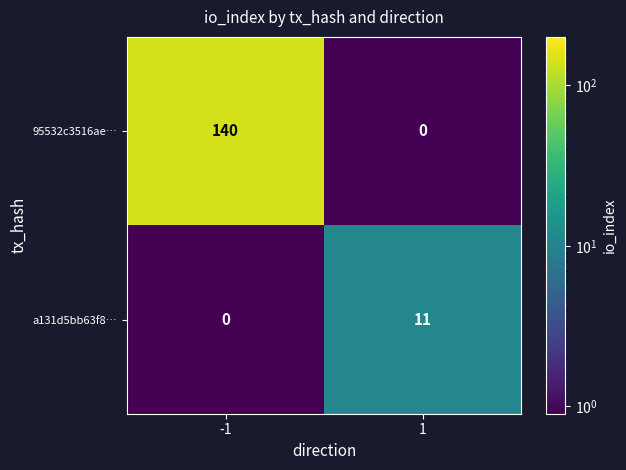

Reading left to right, transcribe all the data shown in this chart.

95532c3516ae…: 140	0
a131d5bb63f8…: 0	11